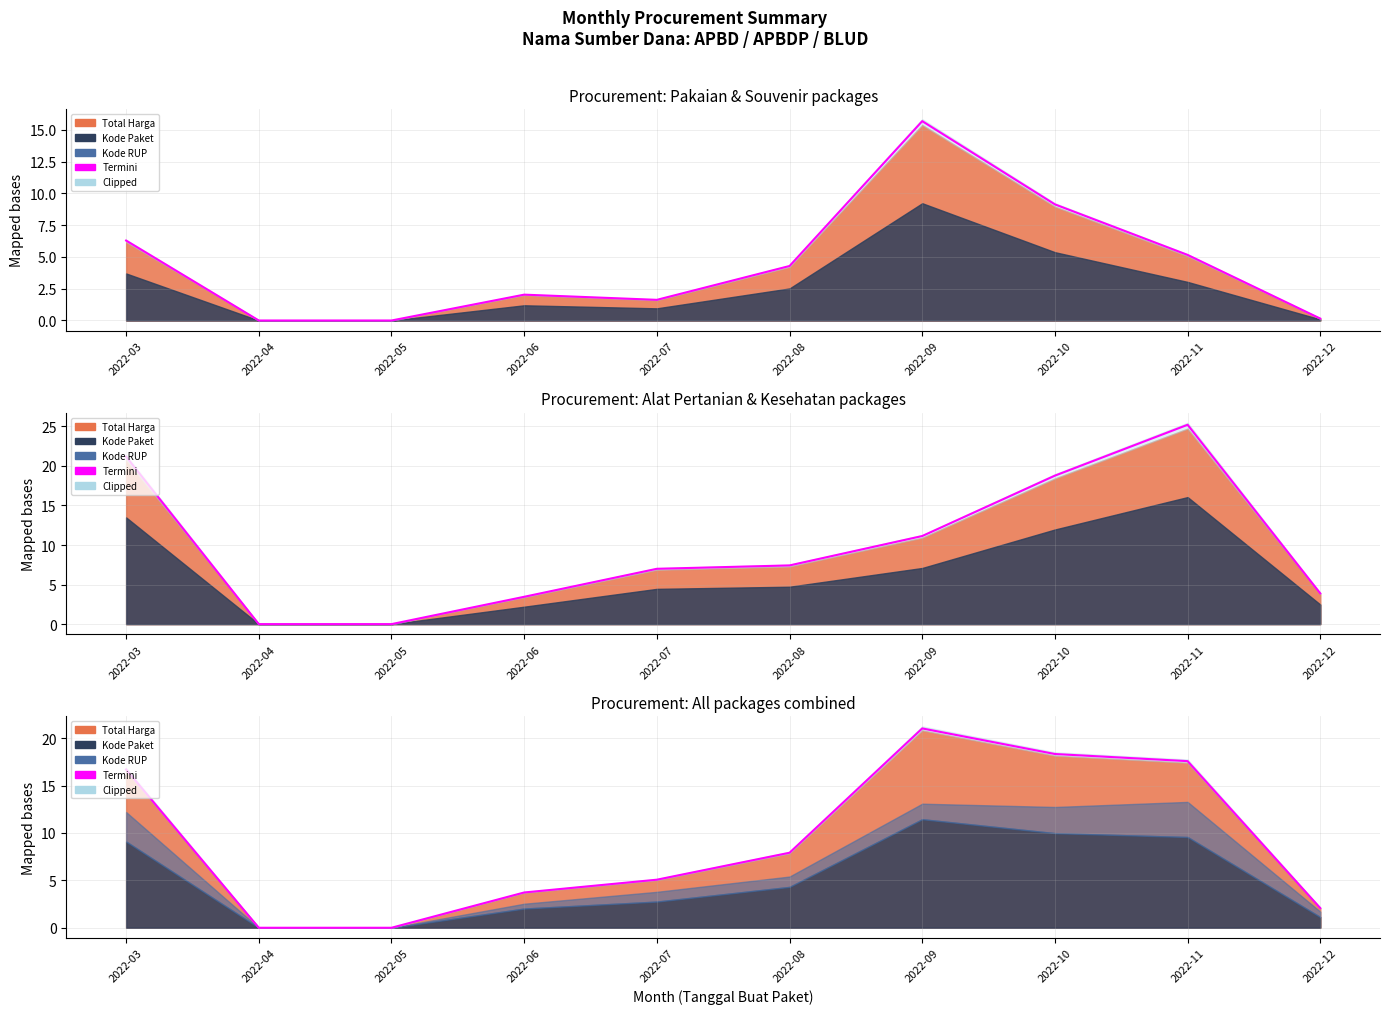

At which category does the data reach its first local peak?

2022-09